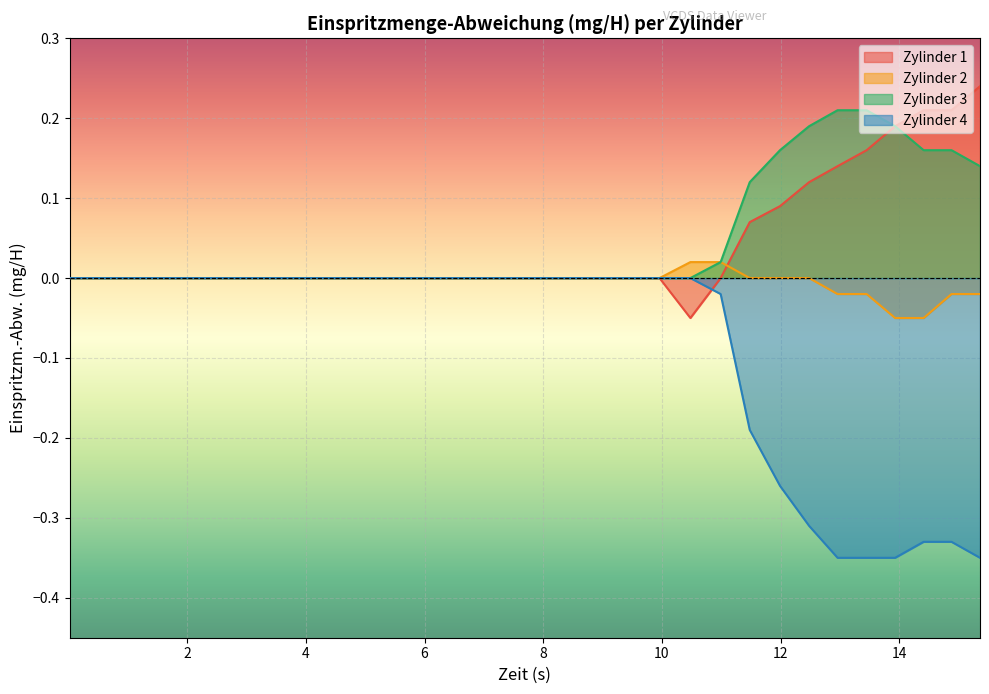

At which category is the sum across all series the highest?

10.99